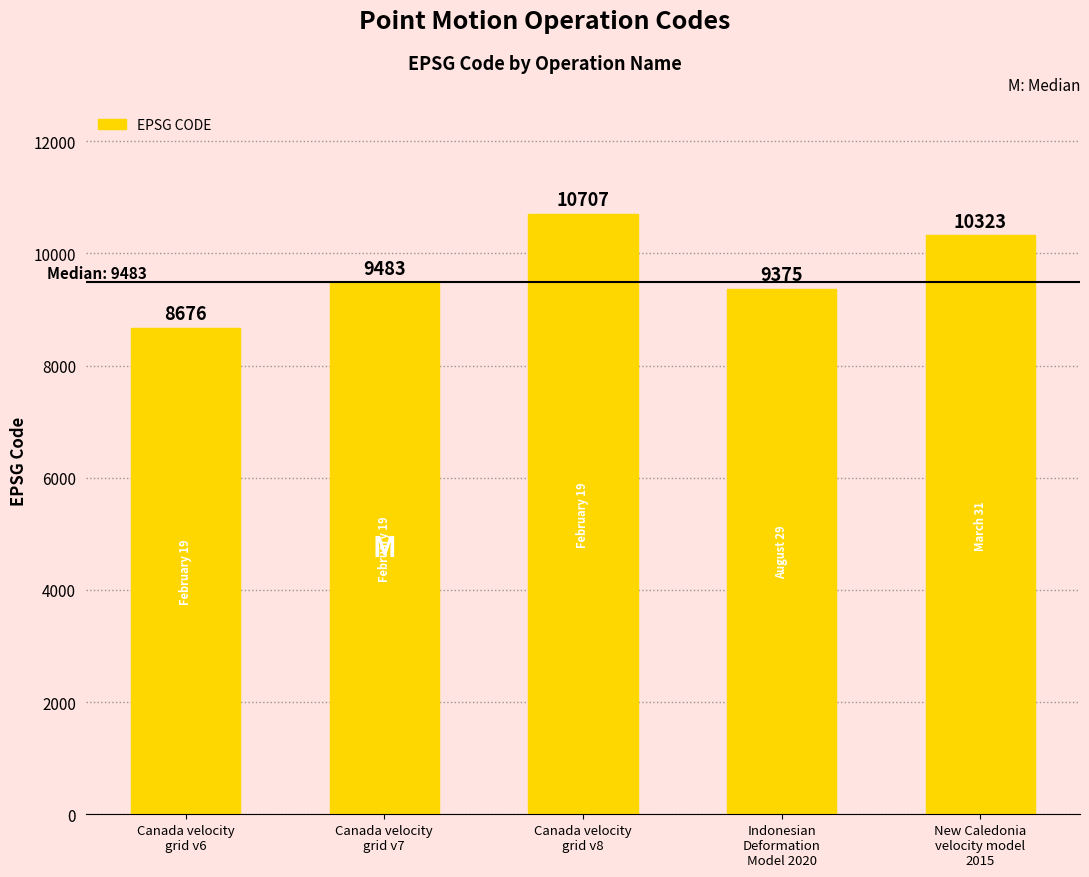

Reading right to left, list all the values displayed in this chart.

New Caledonia
velocity model
2015=10323	Indonesian
Deformation
Model 2020=9375	Canada velocity
grid v8=10707	Canada velocity
grid v7=9483	Canada velocity
grid v6=8676